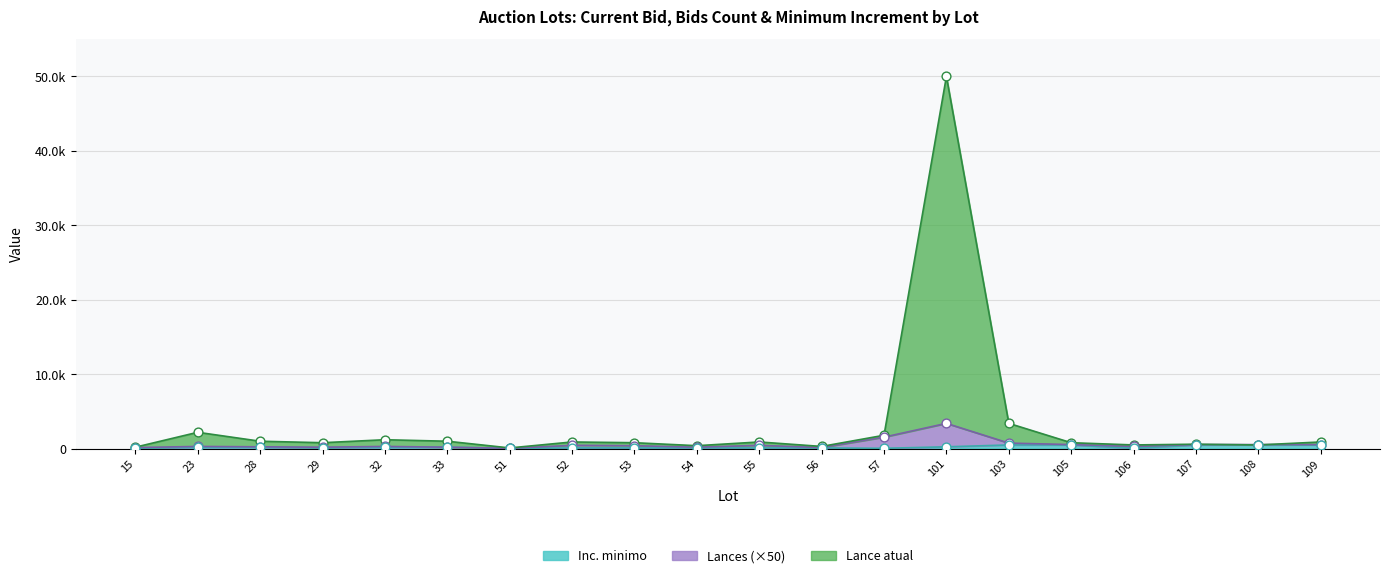

Which series contains the highest Y value?

Lance atual